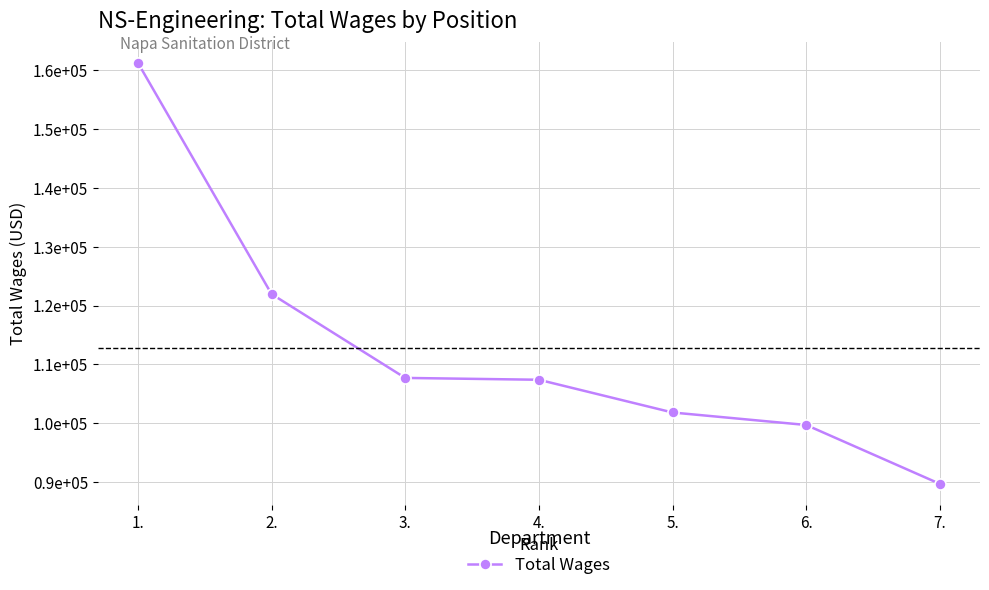

Reading left to right, transcribe all the data shown in this chart.

161317	121980	107716	107404	101837	99712	89697